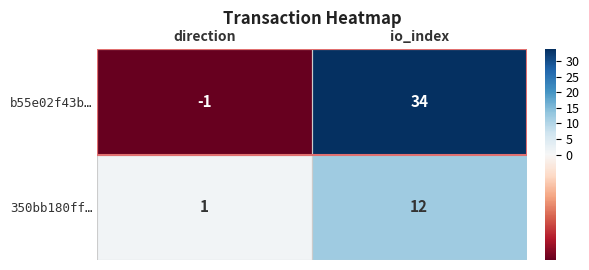

What is the difference between the 350bb180ff… values at io_index and direction?

11